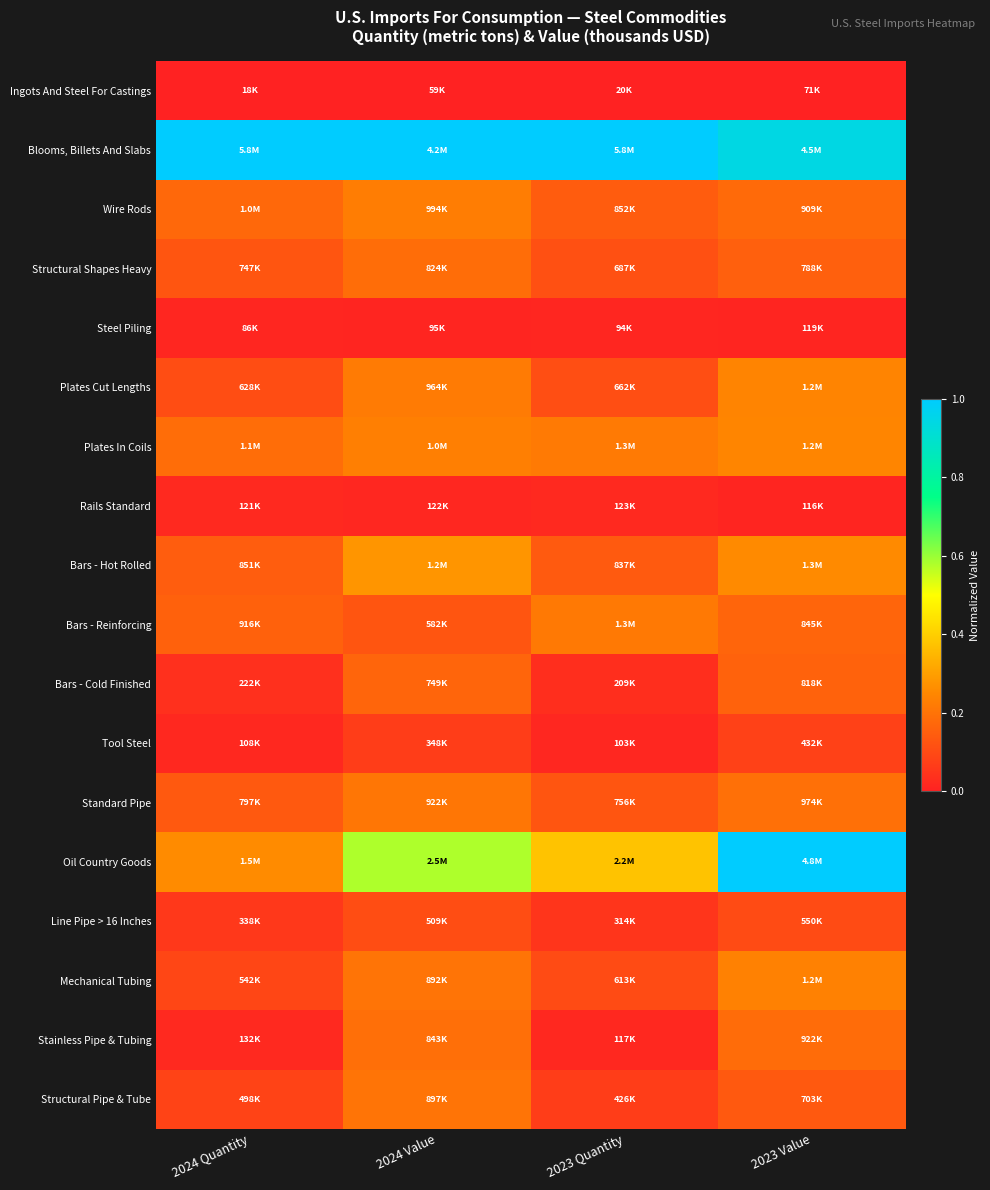

Reading right to left, extract all data points from this chart.

Ingots And Steel For Castings: 2023 Value=0.0	2023 Quantity=0.0	2024 Value=0.0	2024 Quantity=0.0
Blooms, Billets And Slabs: 2023 Value=0.9	2023 Quantity=1.0	2024 Value=1.0	2024 Quantity=1.0
Wire Rods: 2023 Value=0.2	2023 Quantity=0.1	2024 Value=0.2	2024 Quantity=0.2
Structural Shapes Heavy: 2023 Value=0.2	2023 Quantity=0.1	2024 Value=0.2	2024 Quantity=0.1
Steel Piling: 2023 Value=0.0	2023 Quantity=0.0	2024 Value=0.0	2024 Quantity=0.0
Plates Cut Lengths: 2023 Value=0.2	2023 Quantity=0.1	2024 Value=0.2	2024 Quantity=0.1
Plates In Coils: 2023 Value=0.2	2023 Quantity=0.2	2024 Value=0.2	2024 Quantity=0.2
Rails Standard: 2023 Value=0.0	2023 Quantity=0.0	2024 Value=0.0	2024 Quantity=0.0
Bars - Hot Rolled: 2023 Value=0.3	2023 Quantity=0.1	2024 Value=0.3	2024 Quantity=0.1
Bars - Reinforcing: 2023 Value=0.2	2023 Quantity=0.2	2024 Value=0.1	2024 Quantity=0.2
Bars - Cold Finished: 2023 Value=0.2	2023 Quantity=0.0	2024 Value=0.2	2024 Quantity=0.0
Tool Steel: 2023 Value=0.1	2023 Quantity=0.0	2024 Value=0.1	2024 Quantity=0.0
Standard Pipe: 2023 Value=0.2	2023 Quantity=0.1	2024 Value=0.2	2024 Quantity=0.1
Oil Country Goods: 2023 Value=1.0	2023 Quantity=0.4	2024 Value=0.6	2024 Quantity=0.3
Line Pipe > 16 Inches: 2023 Value=0.1	2023 Quantity=0.1	2024 Value=0.1	2024 Quantity=0.1
Mechanical Tubing: 2023 Value=0.2	2023 Quantity=0.1	2024 Value=0.2	2024 Quantity=0.1
Stainless Pipe & Tubing: 2023 Value=0.2	2023 Quantity=0.0	2024 Value=0.2	2024 Quantity=0.0
Structural Pipe & Tube: 2023 Value=0.1	2023 Quantity=0.1	2024 Value=0.2	2024 Quantity=0.1